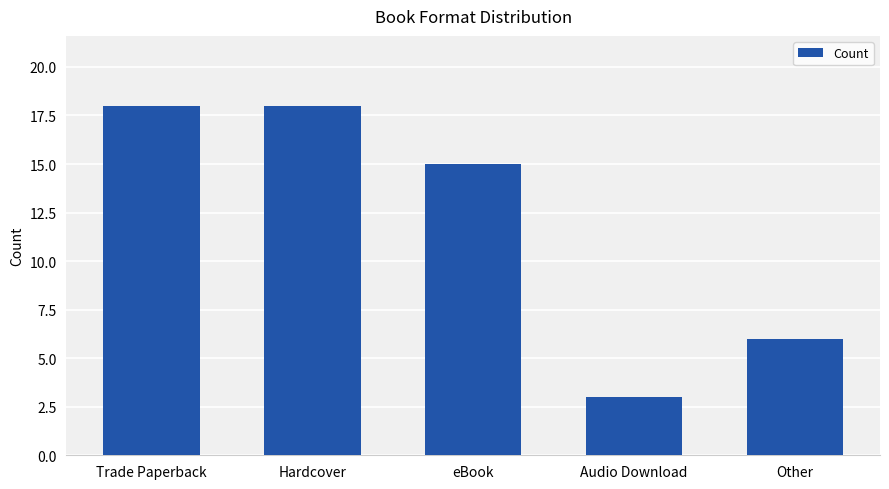

What position from the left is eBook?

3